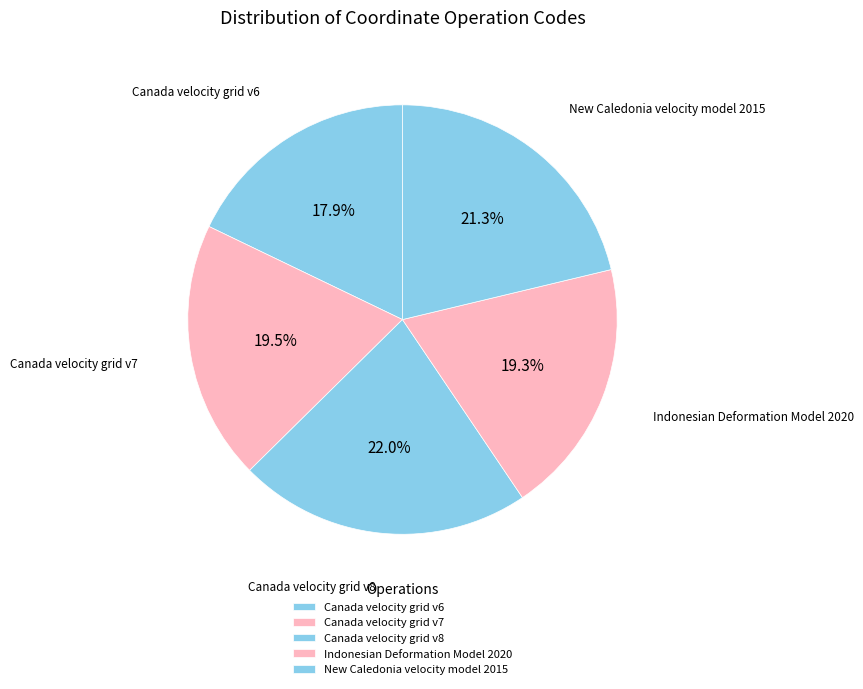

To the nearest percent, what is the average slice percentage?

20%